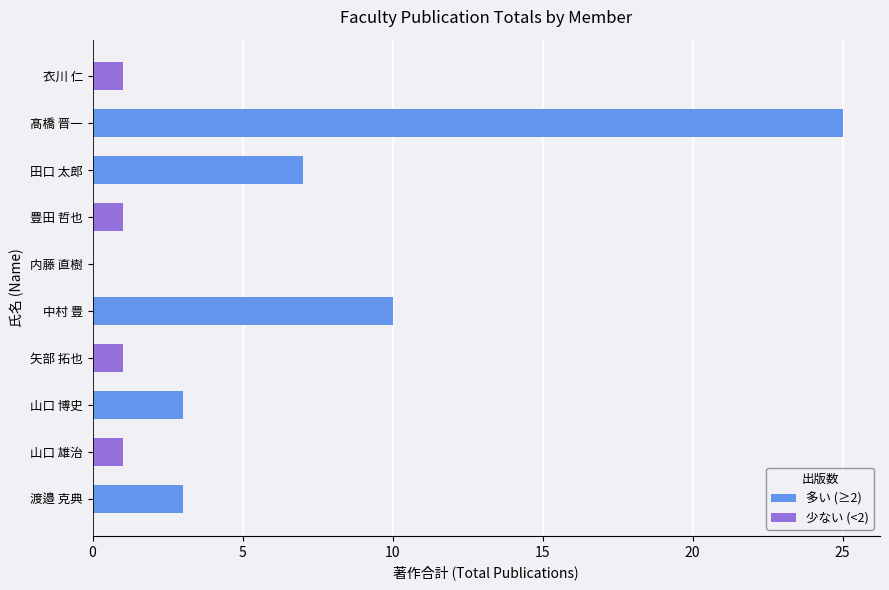

At which label is the value closest to 12?

中村 豊